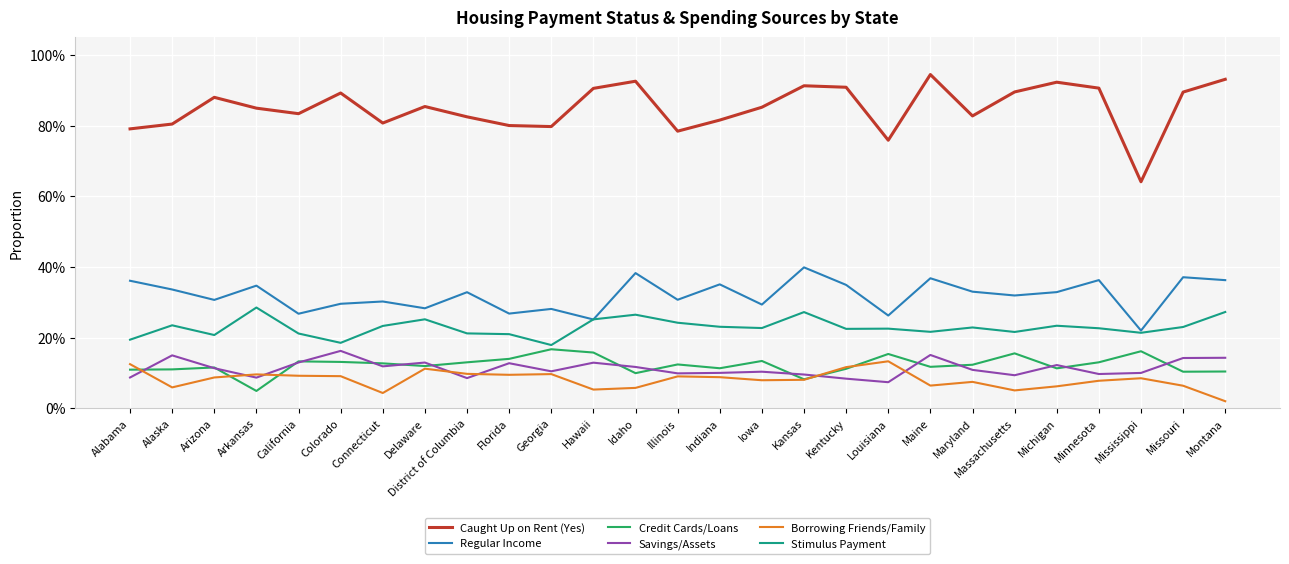

What are all the series names shown in the legend?

Caught Up on Rent (Yes), Regular Income, Credit Cards/Loans, Savings/Assets, Borrowing Friends/Family, Stimulus Payment